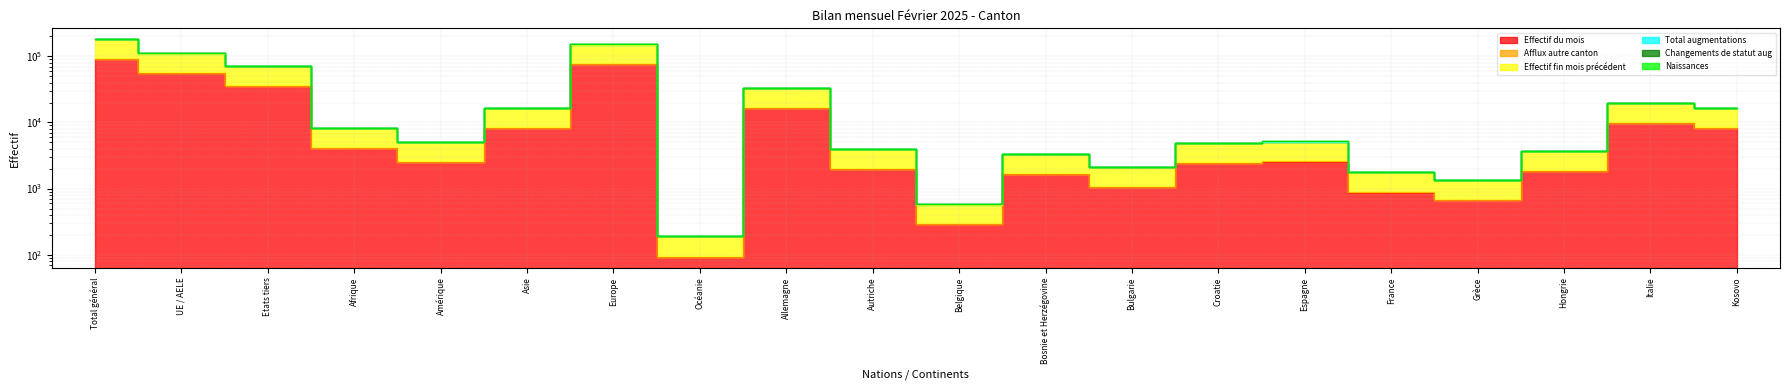

Where does the Naissances series first go above 5147?

Total général